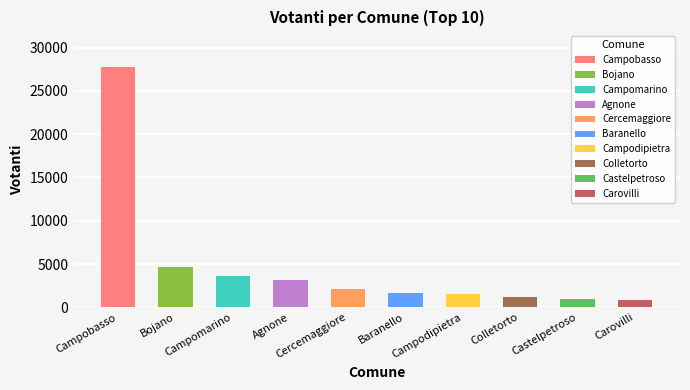

What is the average value?

4730